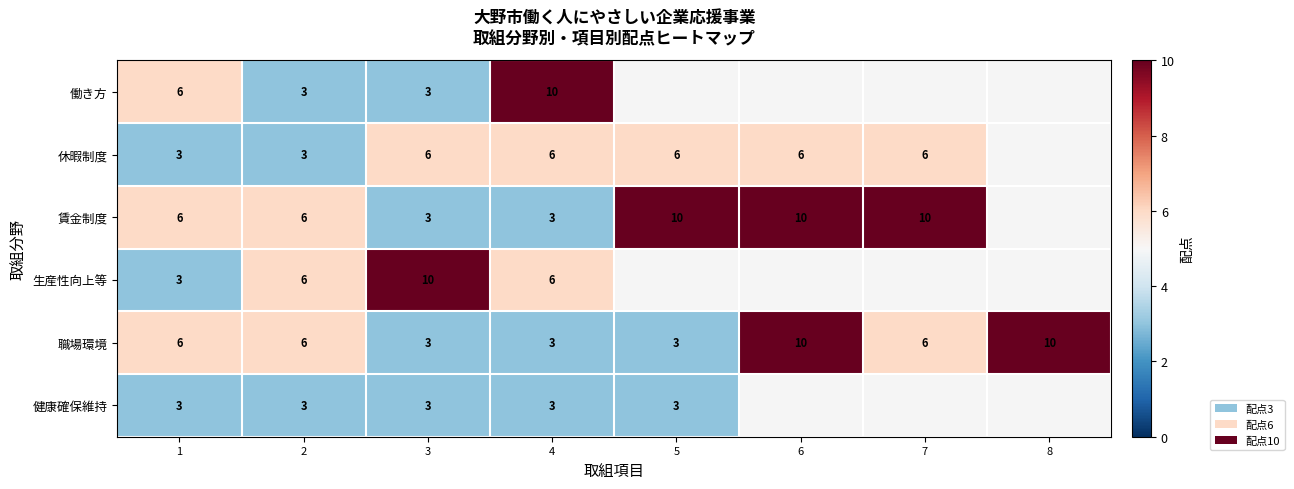

True or false: 休暇制度 has a value of 6 at 4.

True